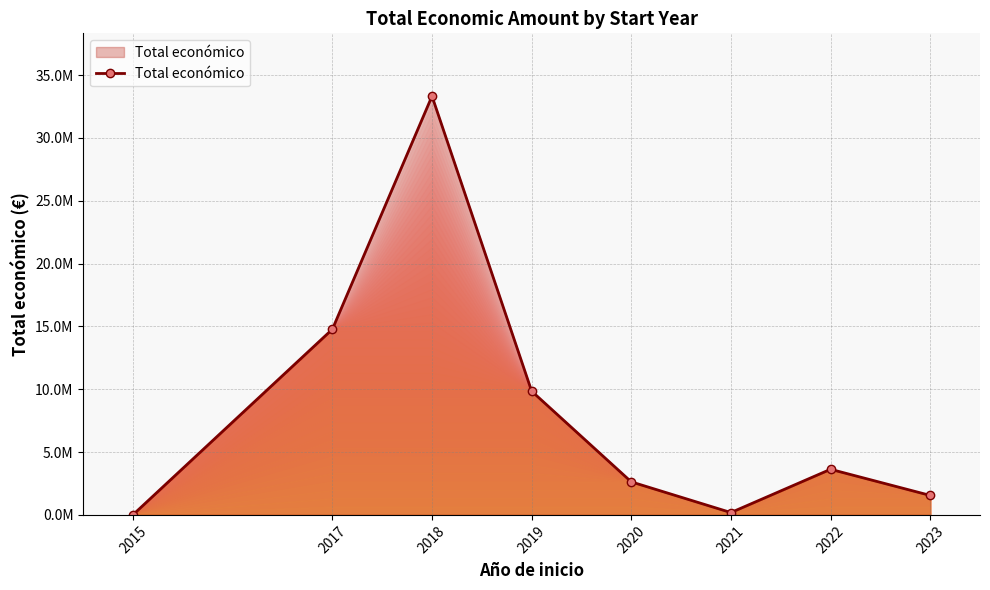

True or false: the data shows 6159219 at 2022.

False